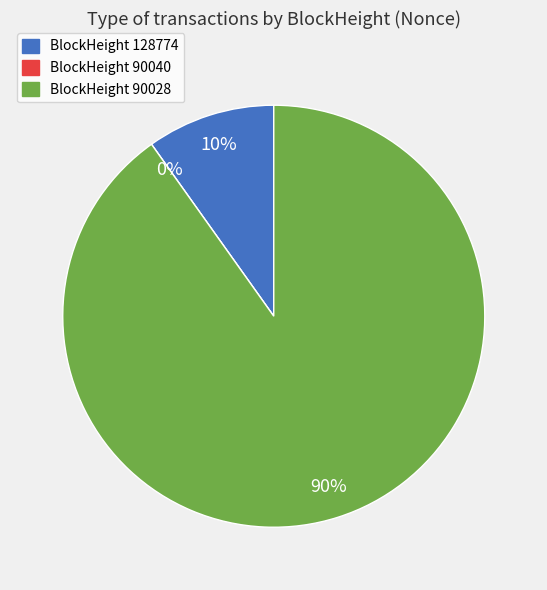

How many slices are in this pie chart?

3